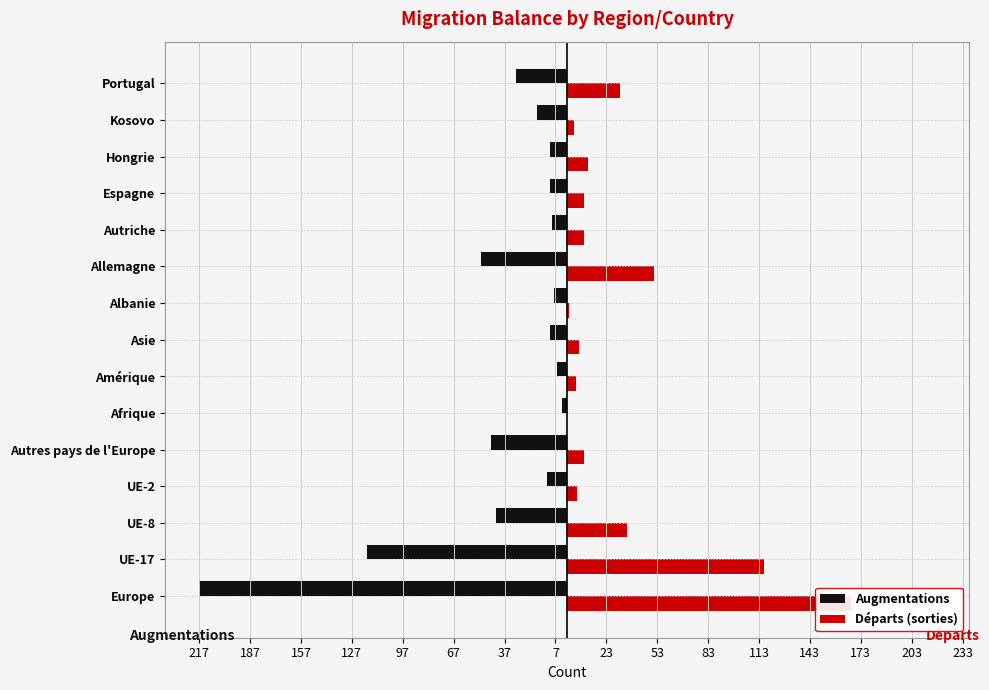

The value of Augmentations at Autriche is -13. True or false?

False